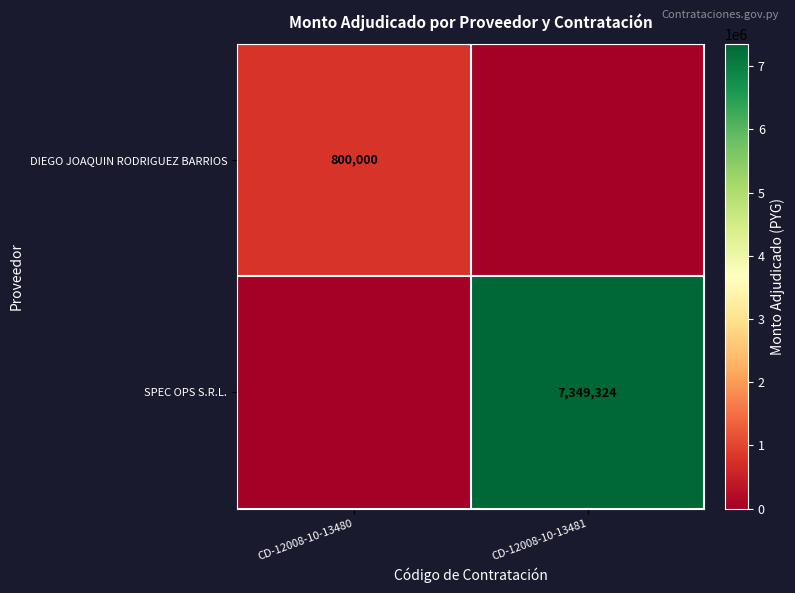

Is it true that SPEC OPS S.R.L. equals 4775297 at CD-12008-10-13481?

False